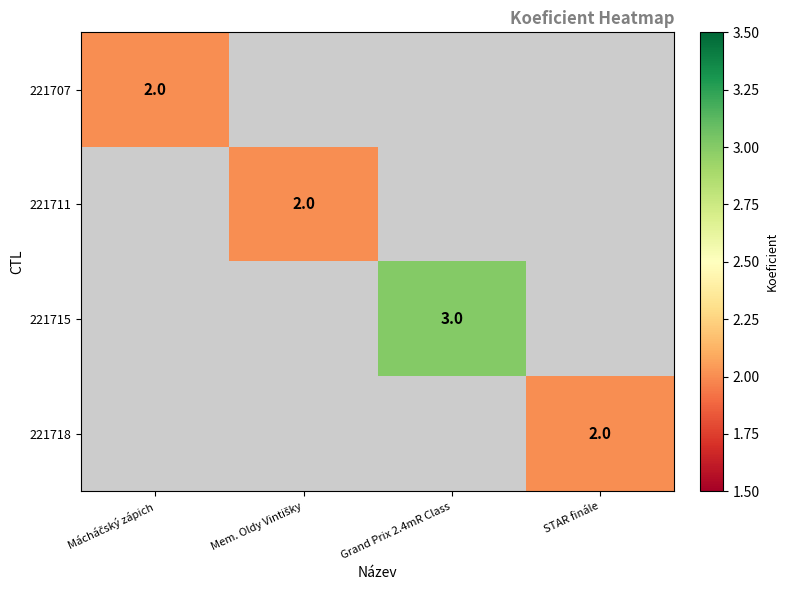

At which category does the chart reach its peak across all series?

Grand Prix 2.4mR Class